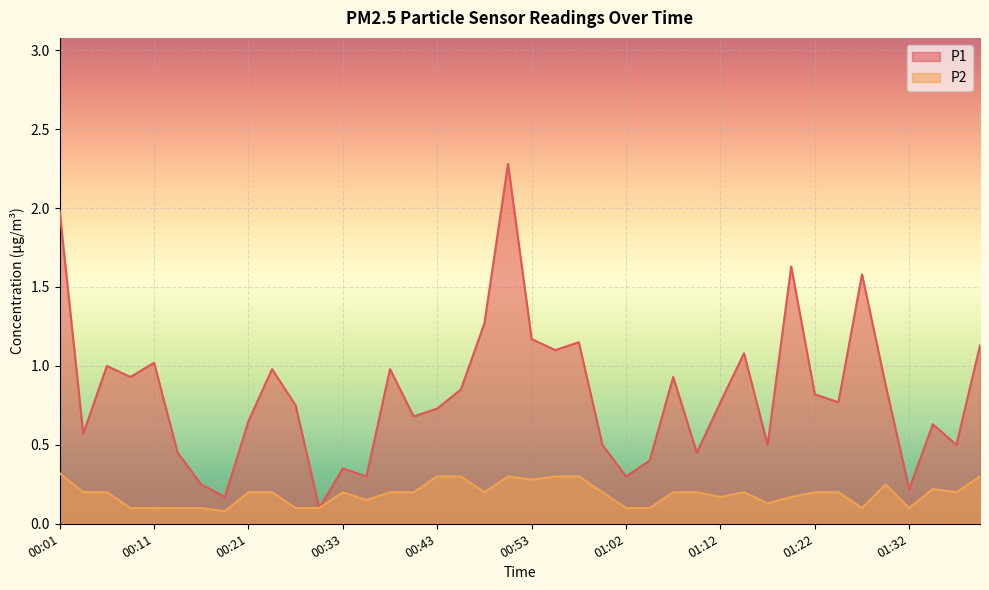

True or false: P2 has a value of 0.2 at 00:55.

False